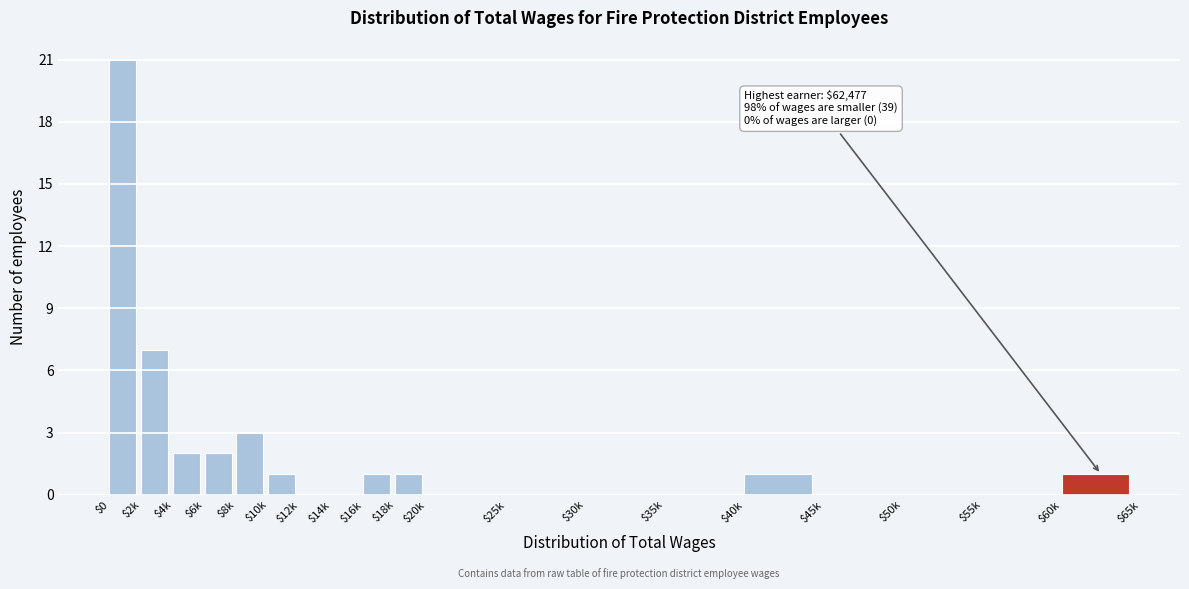

What is the sum of all values?

40